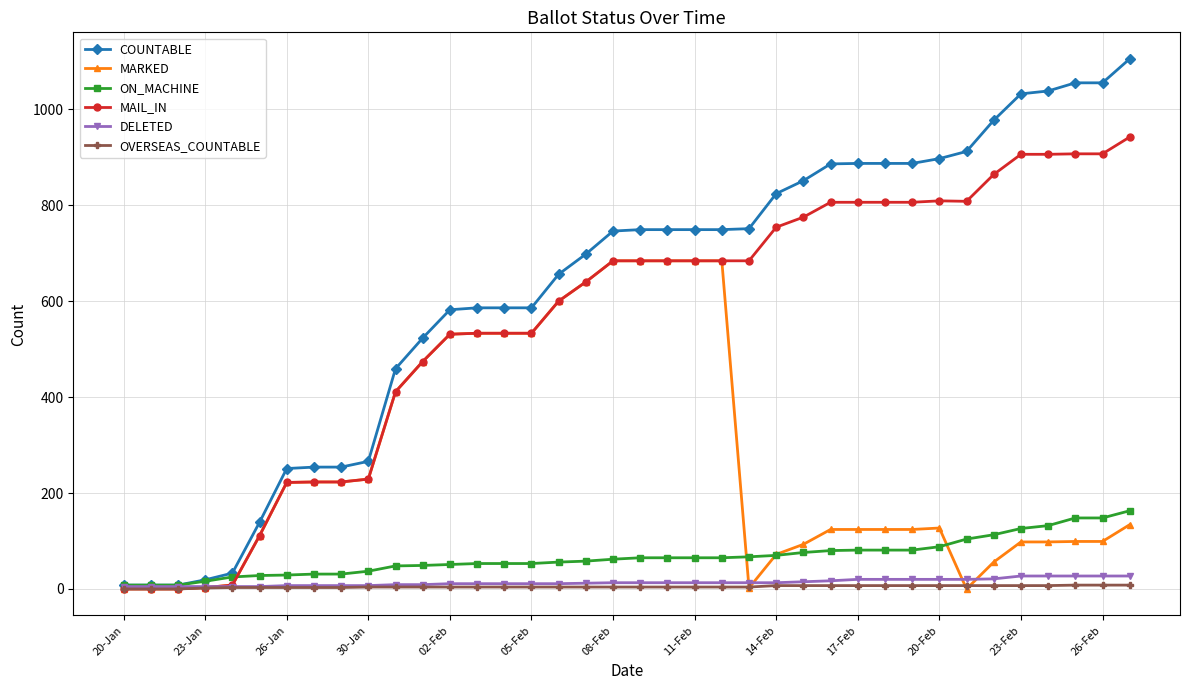

What is the maximum value shown in the chart?

1105